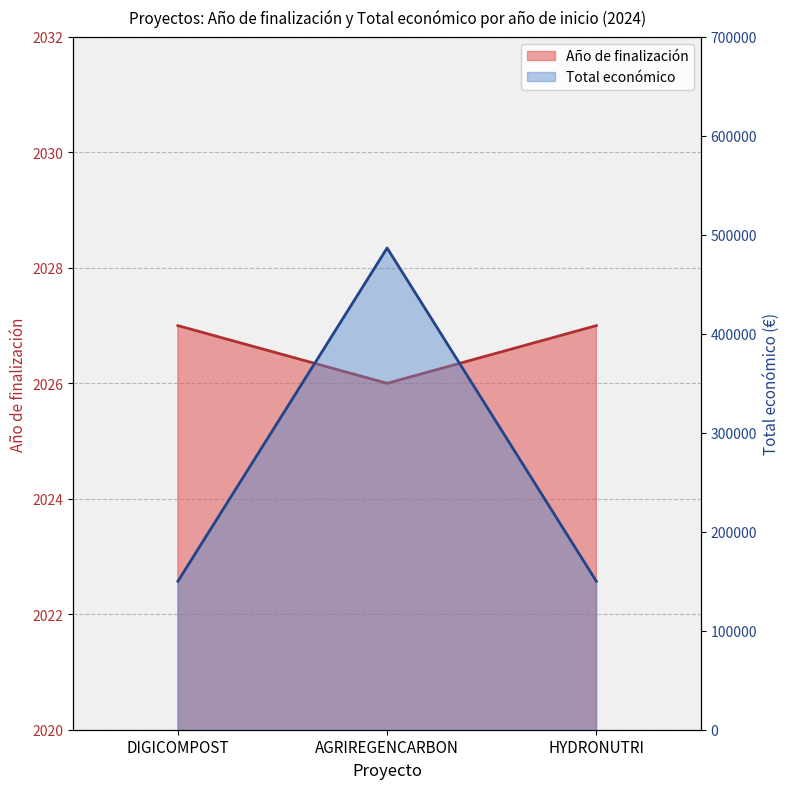

Count the number of categories in the chart.

3